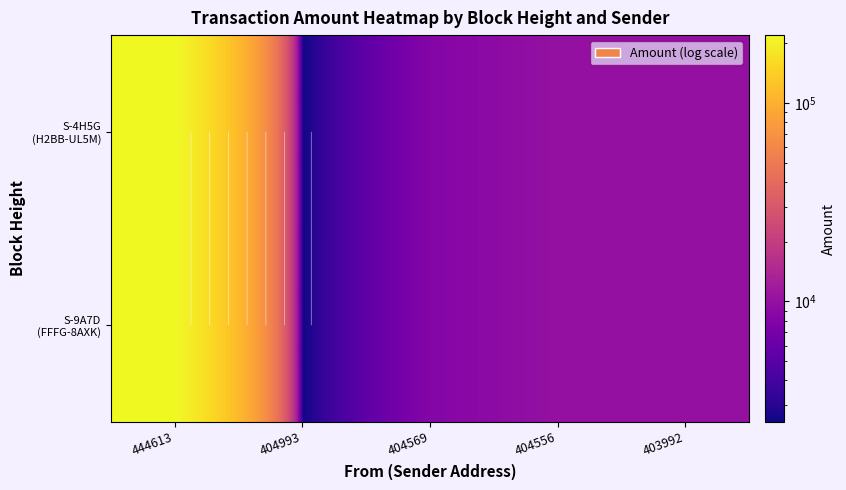

What is the difference between the highest and lowest values at 404556?

1.0